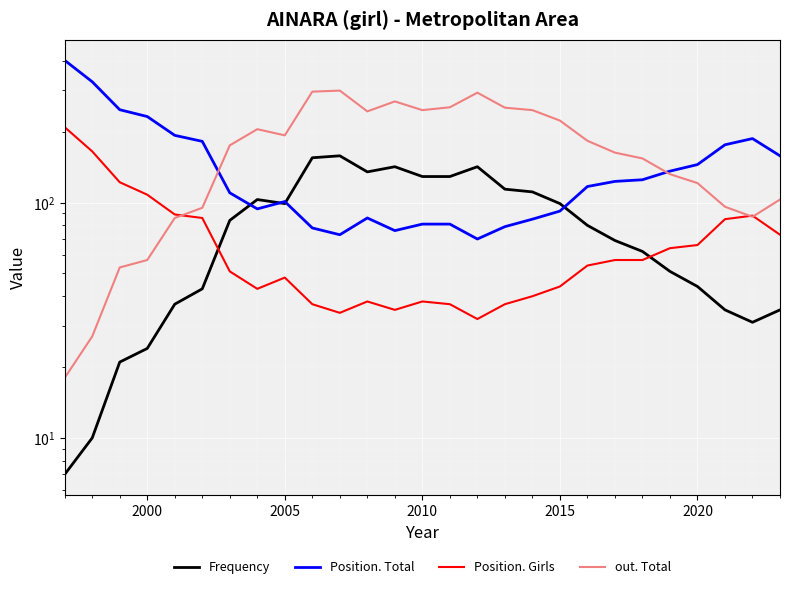

Which series has the widest spread of values?

Position. Total